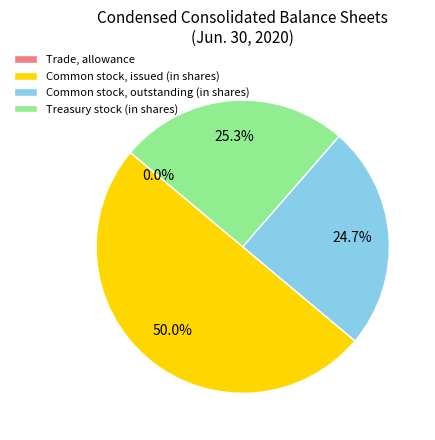

Is Treasury stock (in shares) the majority of the pie?

No